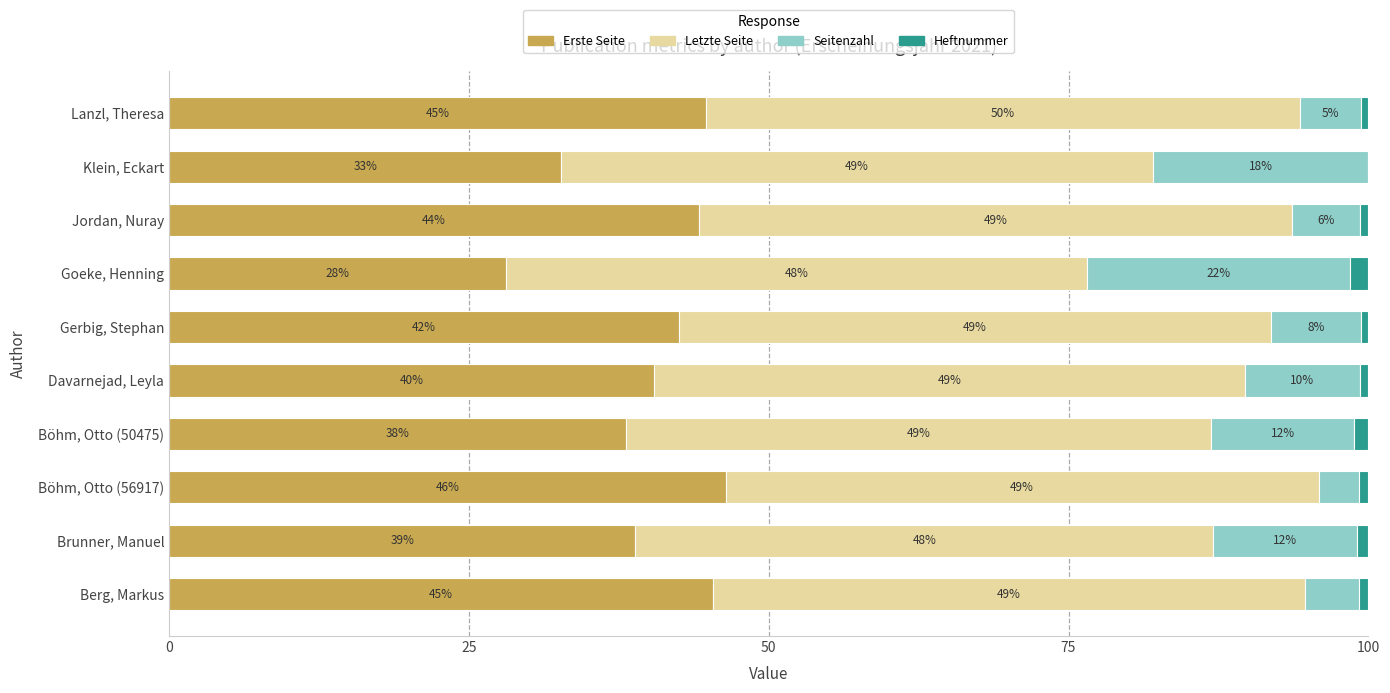

Where is Erste Seite nearest to the value 37?

Böhm, Otto (50475)